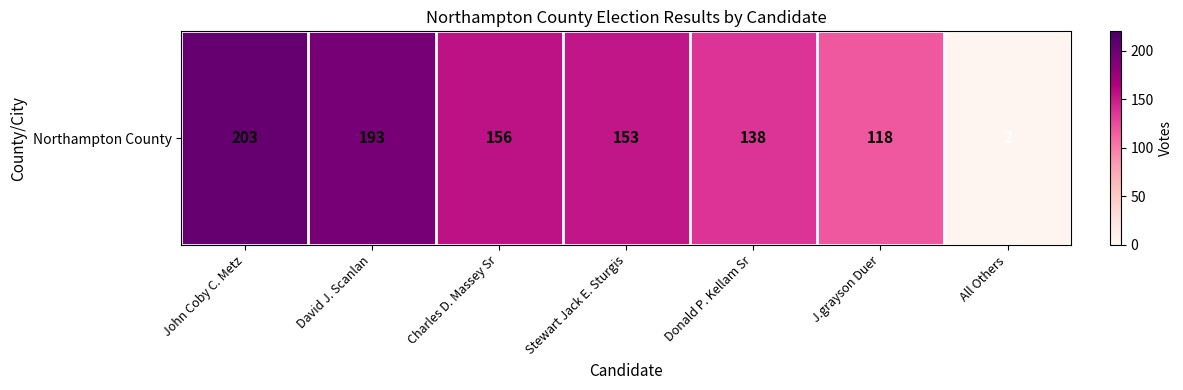

Between Donald P. Kellam Sr and David J. Scanlan, which is larger?

David J. Scanlan